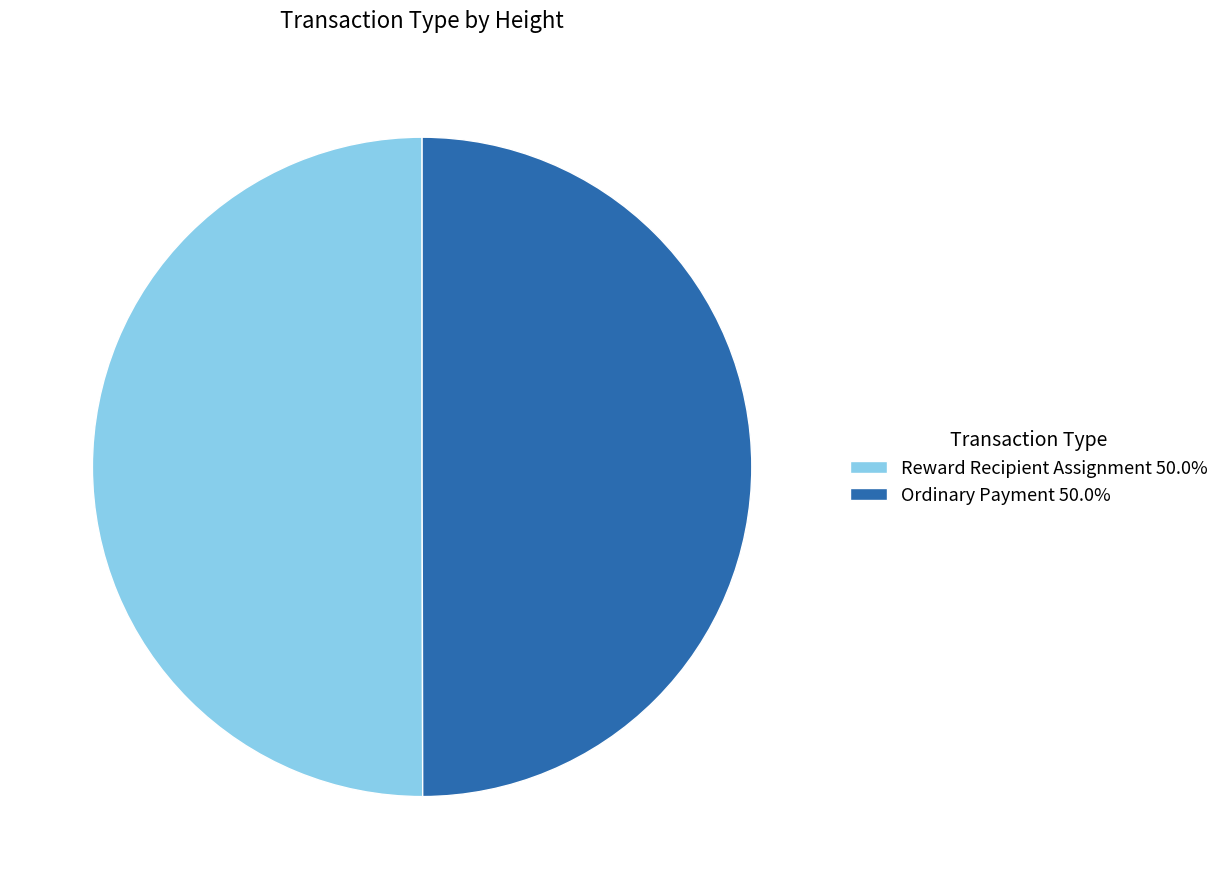

Is the sum of Reward Recipient Assignment 50.0% and Ordinary Payment 50.0% greater than half?

Yes